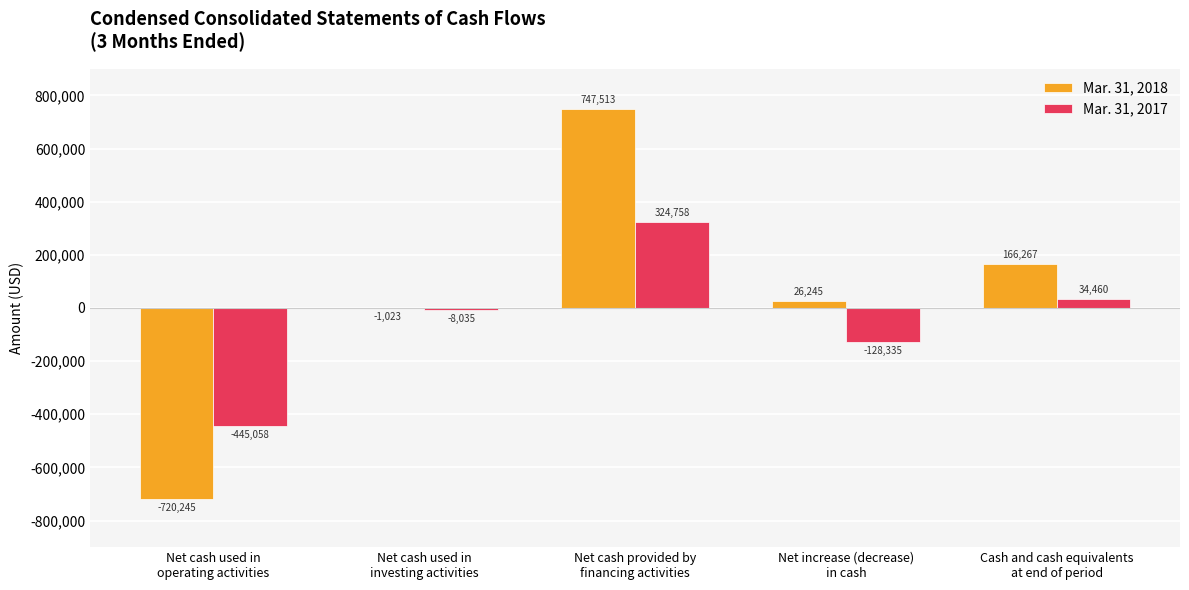

Reading left to right, transcribe all the data shown in this chart.

Mar. 31, 2018: -720245	-1023	747513	26245	166267
Mar. 31, 2017: -445058	-8035	324758	-128335	34460